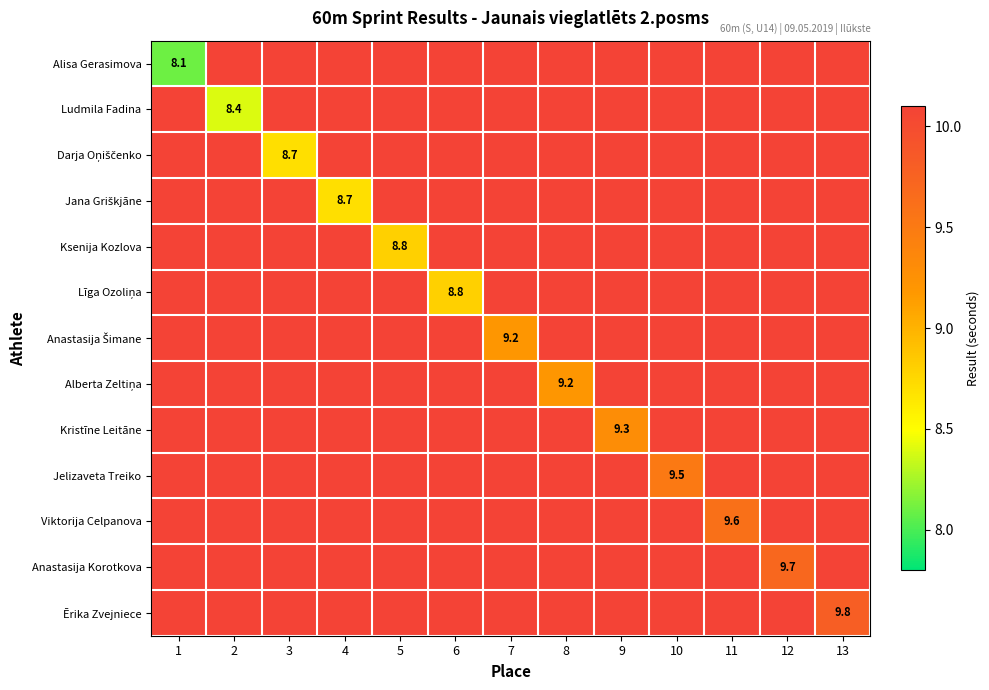

True or false: Alisa Gerasimova has a value of 2.9 at 1.

False